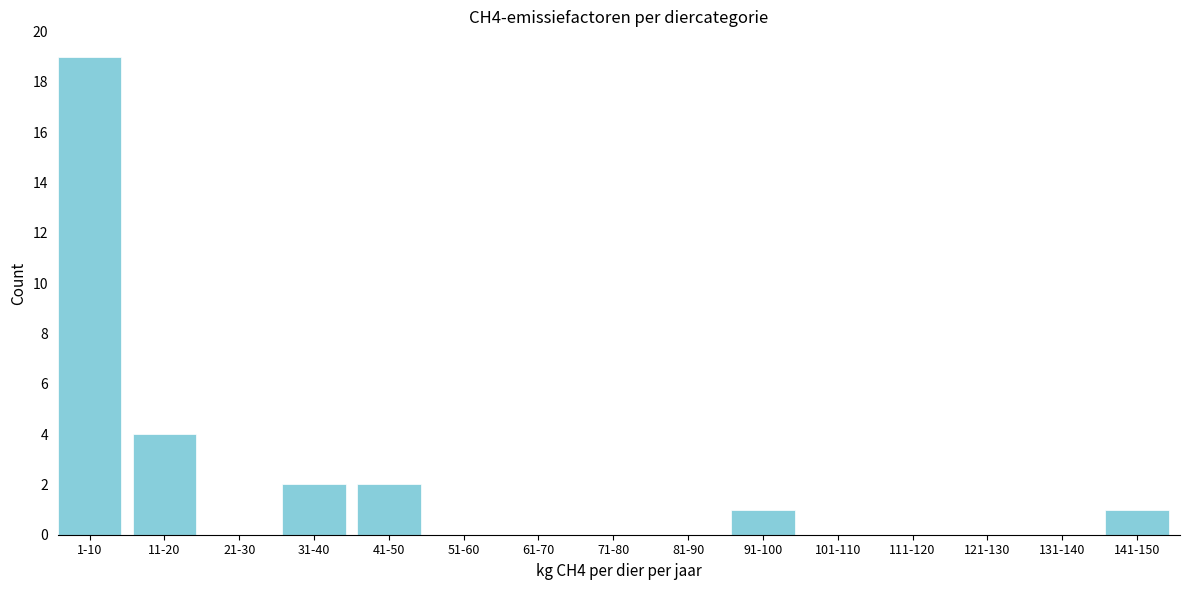

Reading left to right, what are all the values shown in this chart?

1-10=19	11-20=4	21-30=0	31-40=2	41-50=2	51-60=0	61-70=0	71-80=0	81-90=0	91-100=1	101-110=0	111-120=0	121-130=0	131-140=0	141-150=1